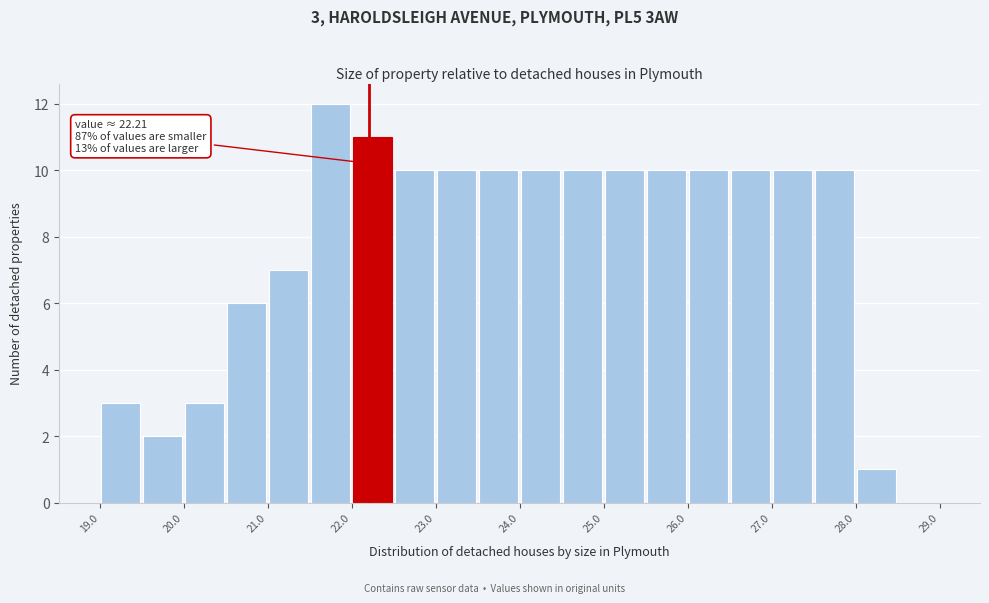

Over which range of the x-axis is the bar tallest?

21.5 to 22.0